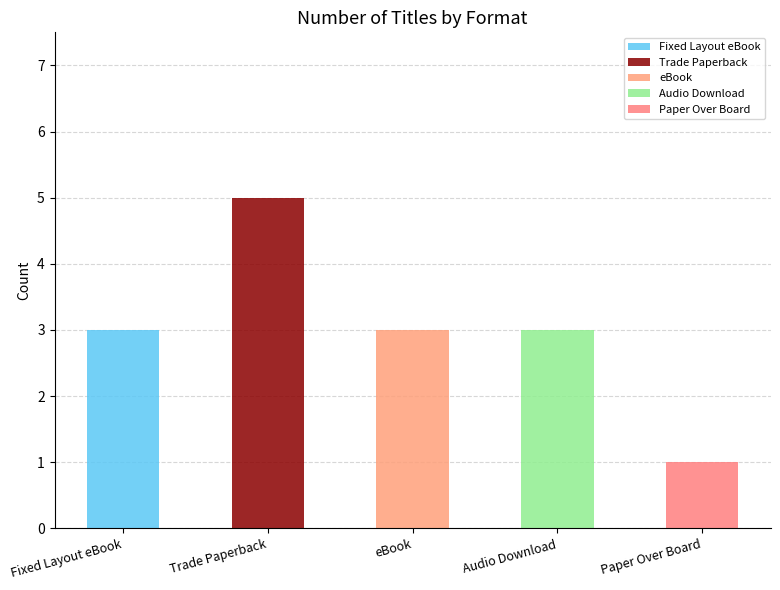

What is the difference between the Trade Paperback values at Audio Download and Trade Paperback?

5